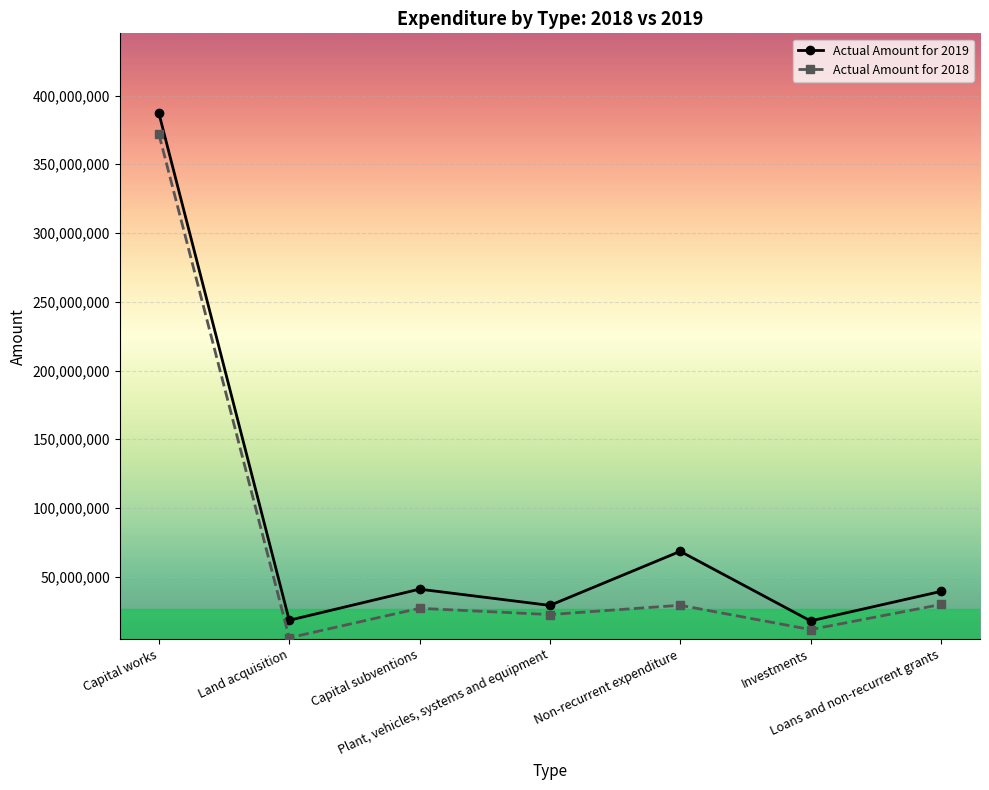

What is the difference between the maximum and minimum values in the Actual Amount for 2018 series?

366309430